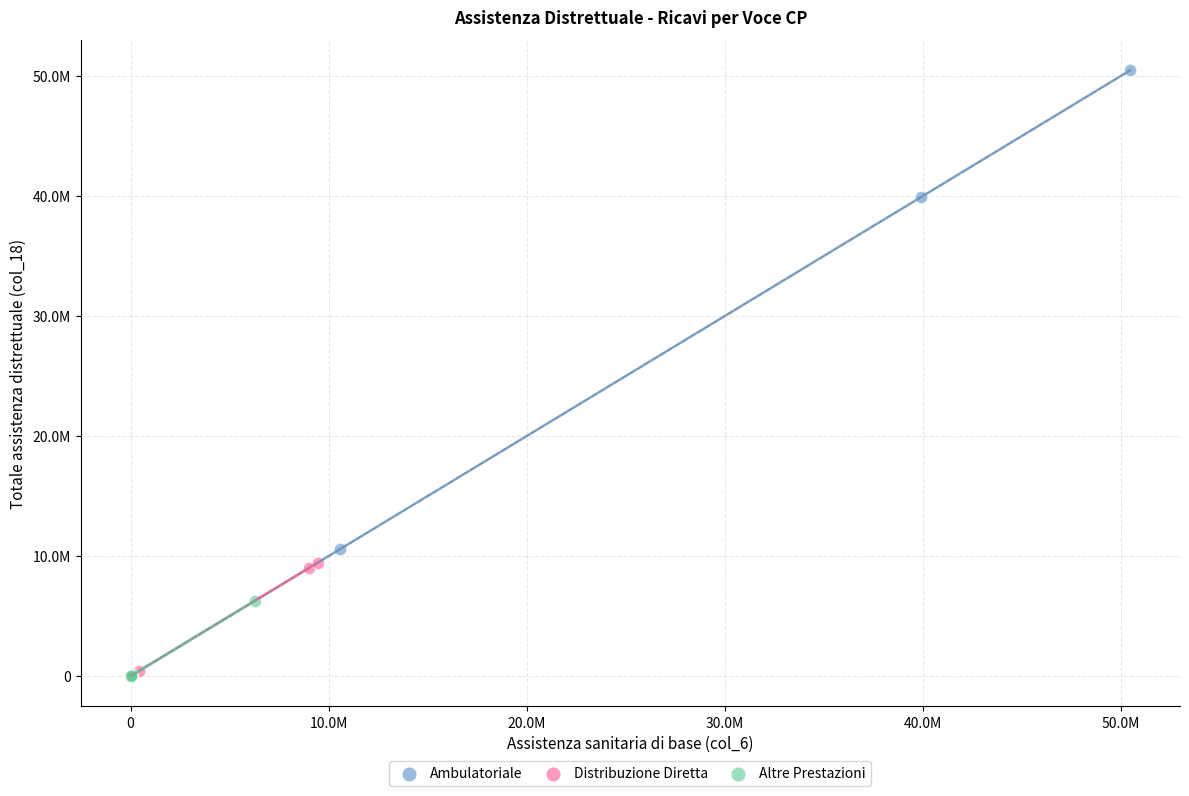

Which series reaches the maximum Y coordinate?

Ambulatoriale